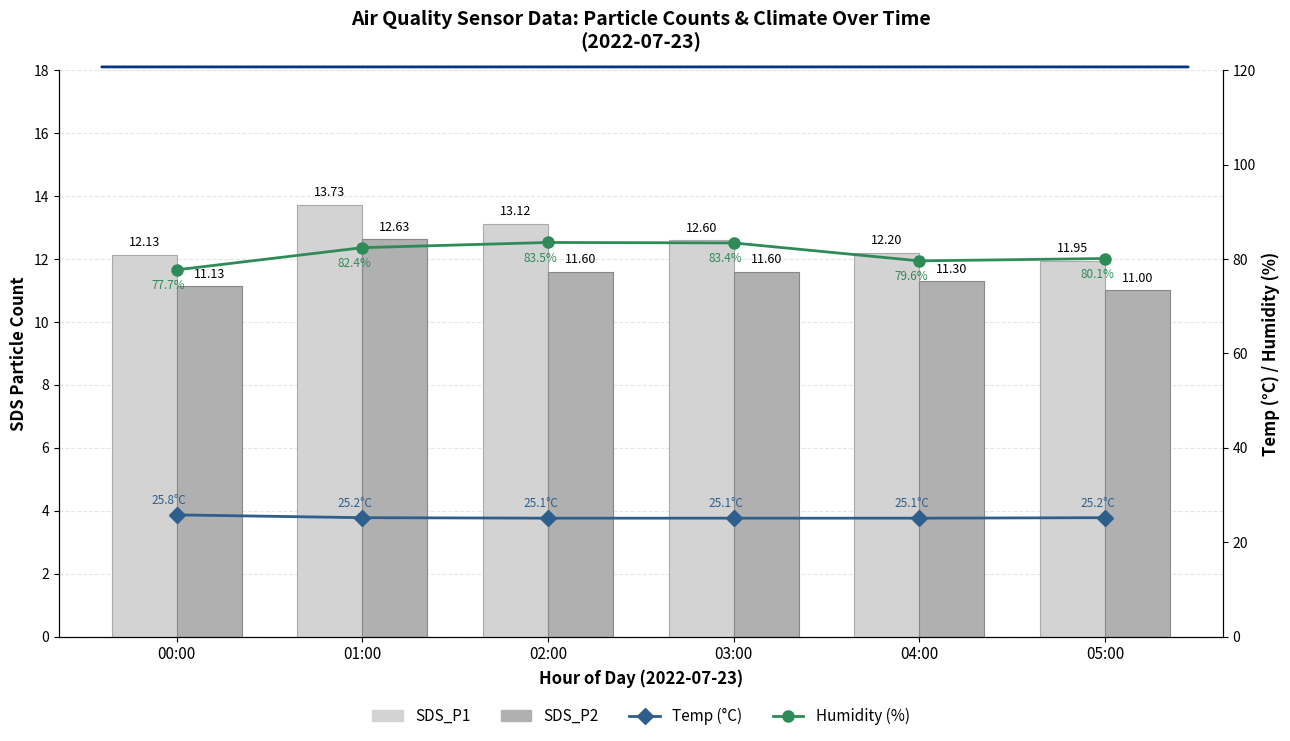

What is the value of the Temp (°C) bar at the 5th from the left?

25.1